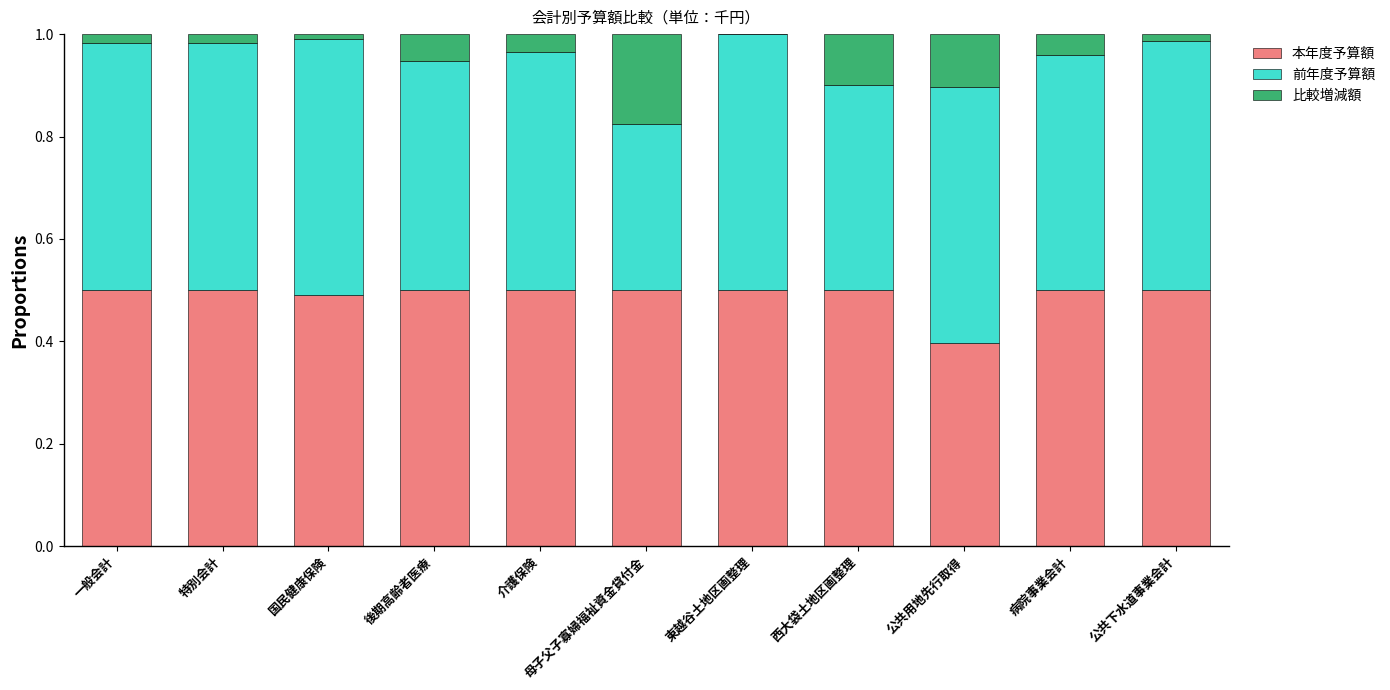

True or false: 本年度予算額 has a value of 0.1 at 公共下水道事業会計.

False